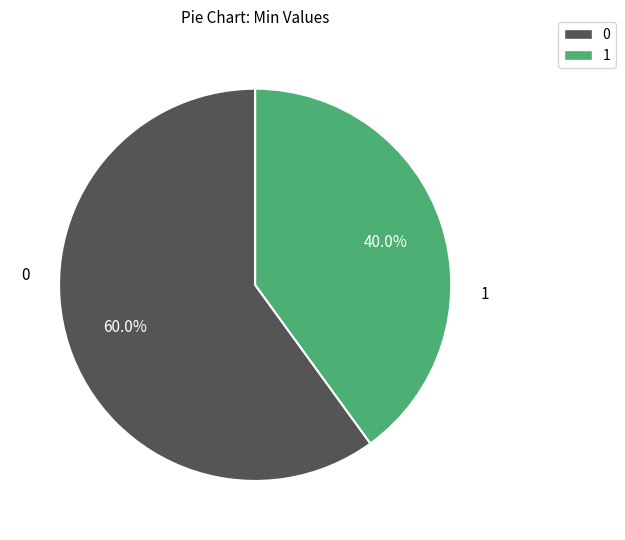

Does any single category account for the majority?

Yes